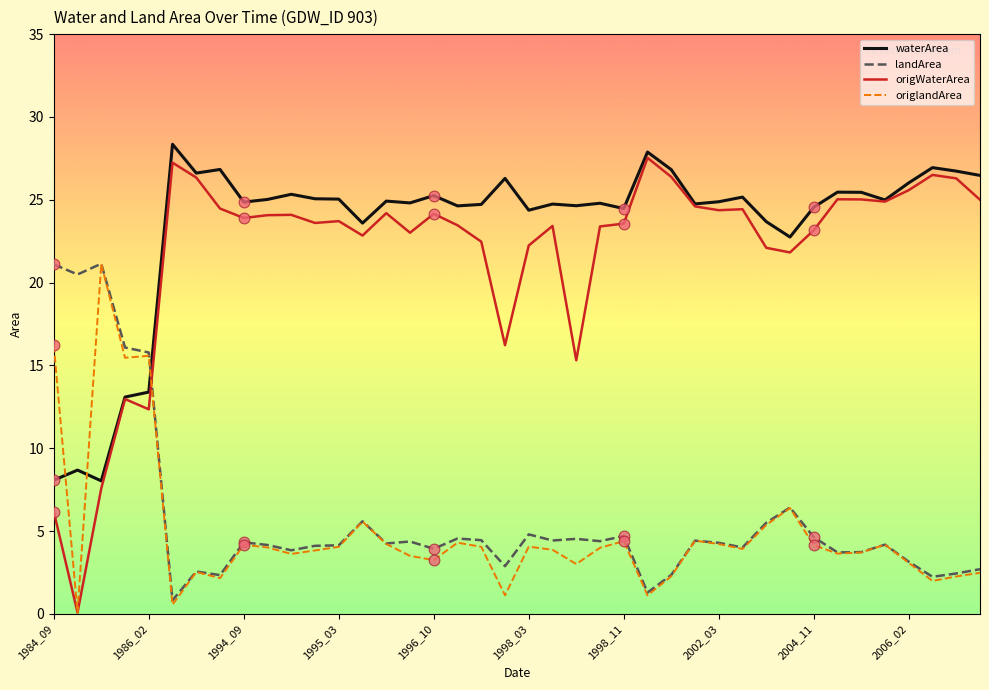

Which series has the largest range (max minus min)?

origWaterArea